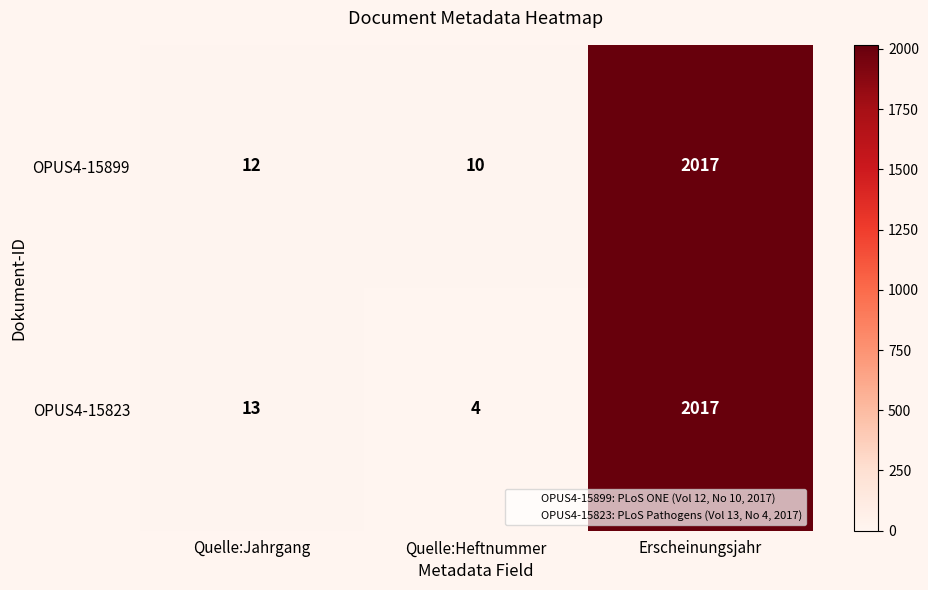

What is the average value of the OPUS4-15899 series?

680